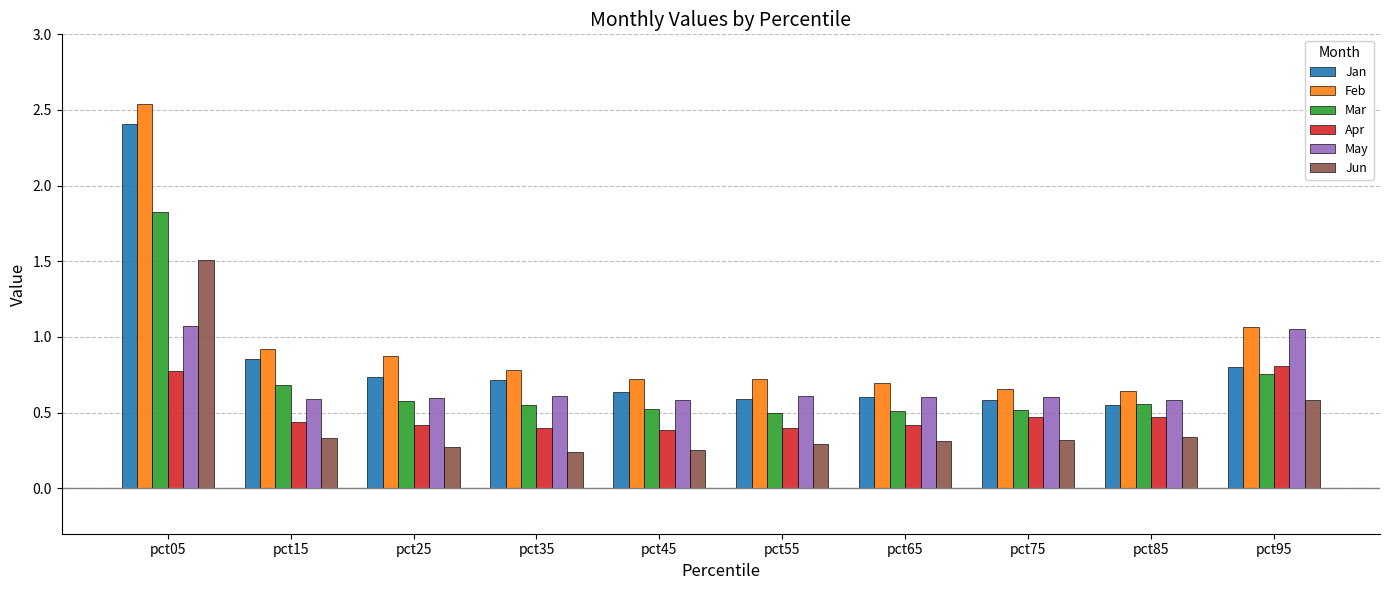

What is the total value across all series at pct15?

3.8